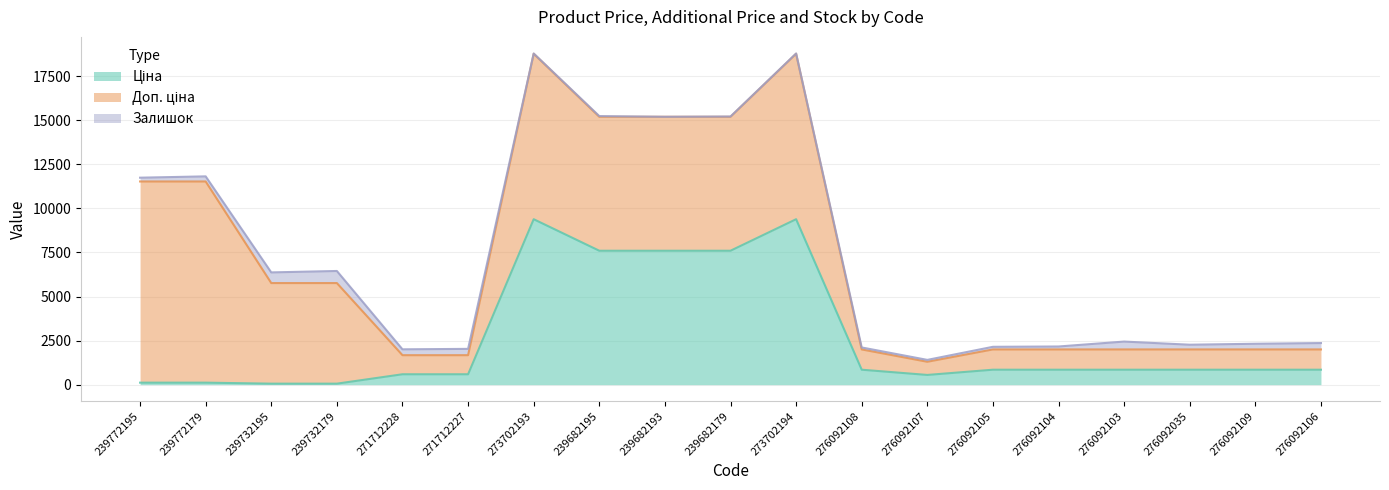

How many data points in Доп. ціна are above 1149?

16